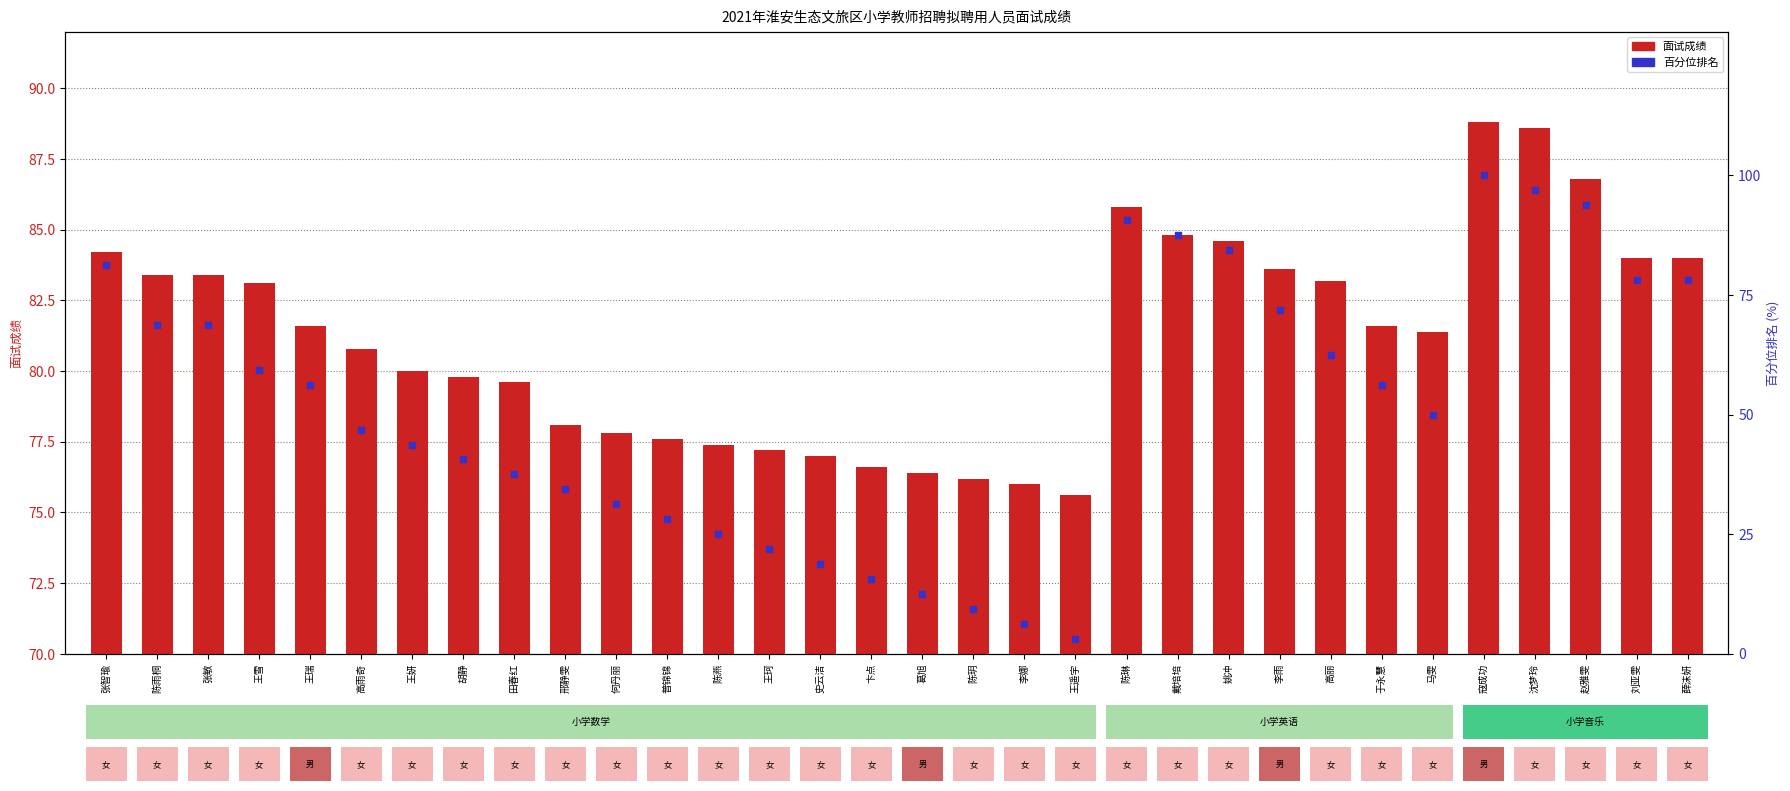

Which series reaches the minimum Y coordinate?

百分位排名